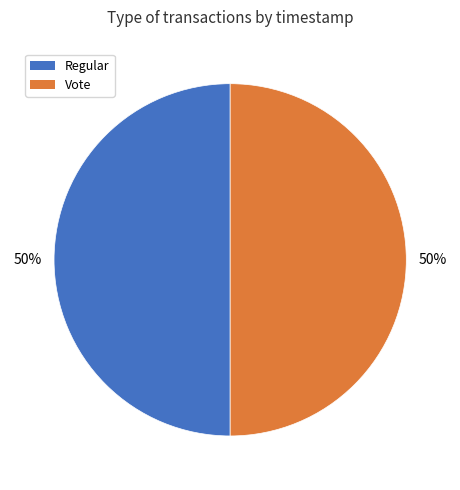

To the nearest percent, what is the average slice percentage?

50%